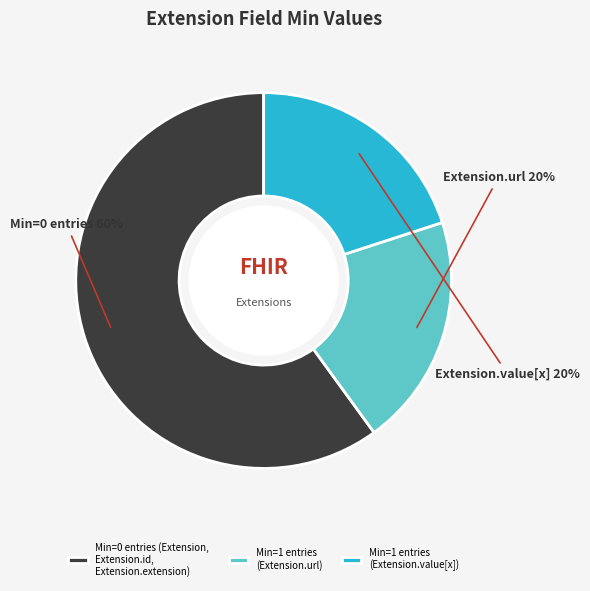

Is there any slice that represents more than half of the pie?

Yes